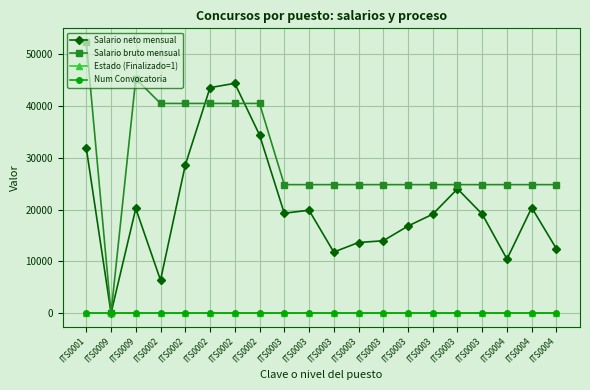

True or false: Salario neto mensual and Num Convocatoria intersect in this chart.

True